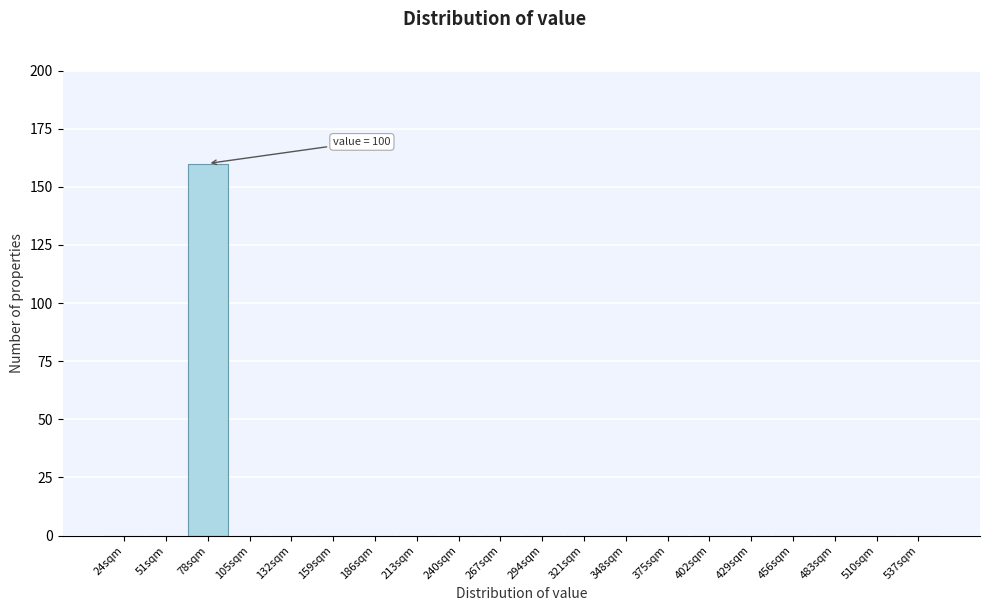

Reading right to left, extract all data points from this chart.

537sqm=0	510sqm=0	483sqm=0	456sqm=0	429sqm=0	402sqm=0	375sqm=0	348sqm=0	321sqm=0	294sqm=0	267sqm=0	240sqm=0	213sqm=0	186sqm=0	159sqm=0	132sqm=0	105sqm=0	78sqm=160	51sqm=0	24sqm=0